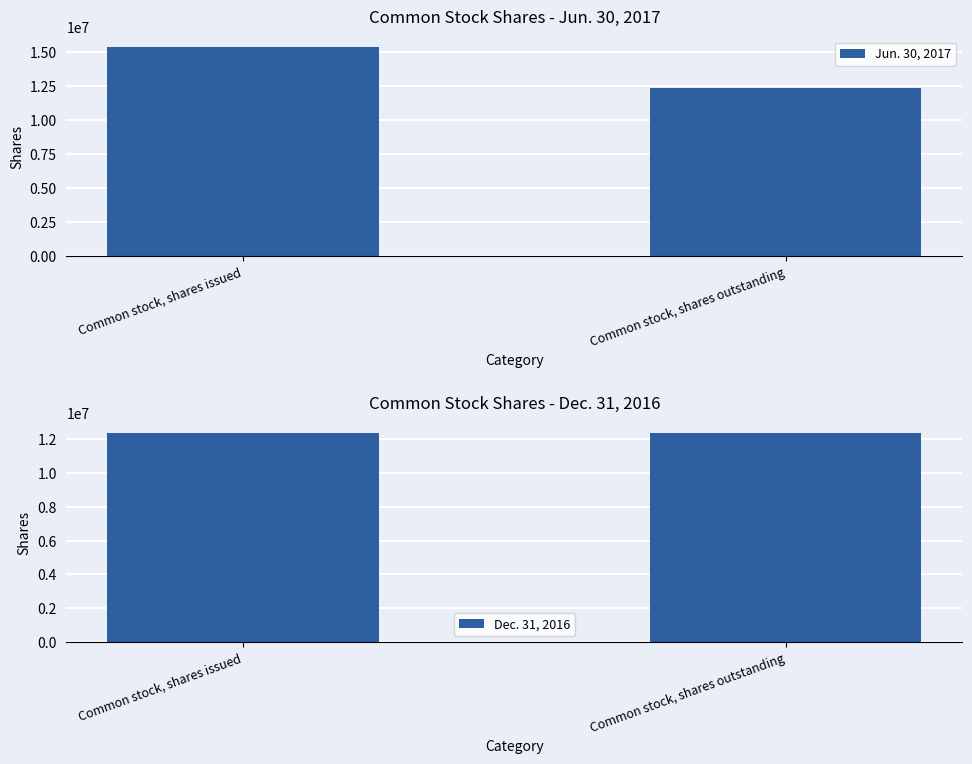

What is the sum of all Dec. 31, 2016 values?

24700720